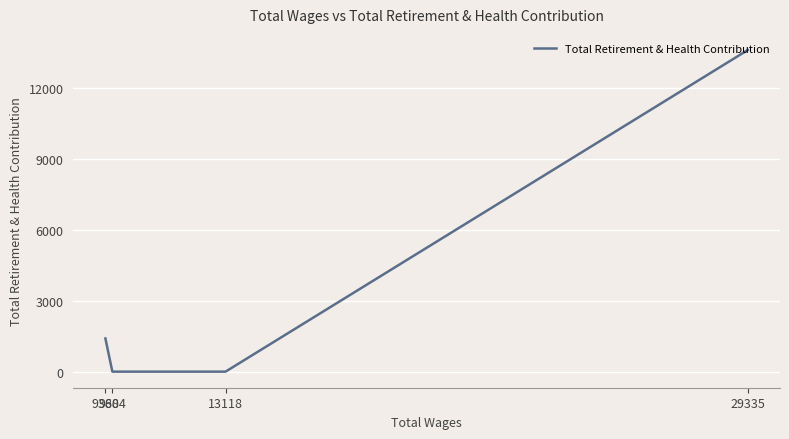

Rank the categories by value from lowest to highest.

13118, 9604, 9388, 29335